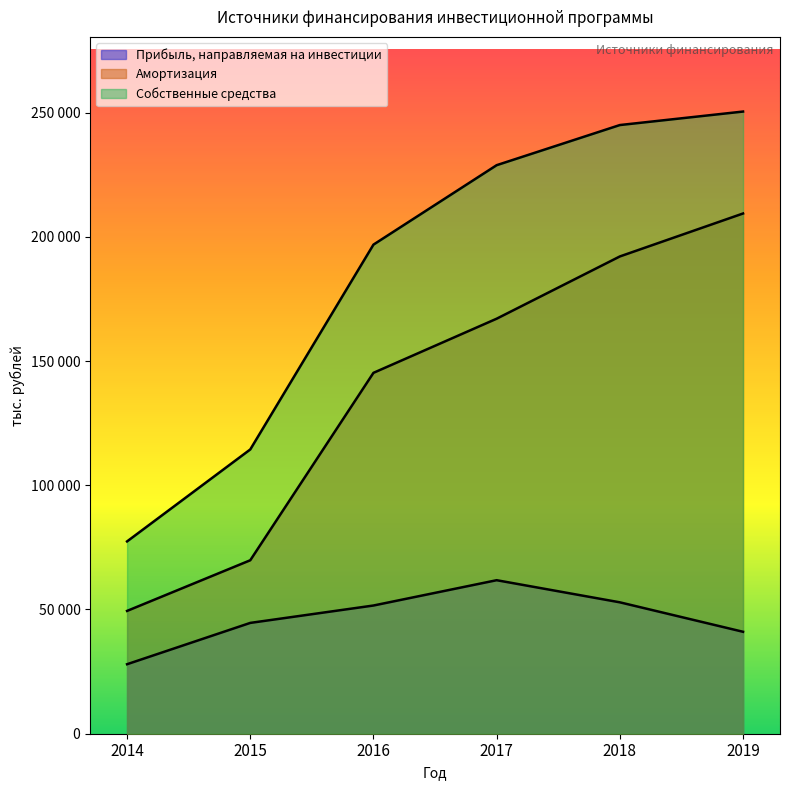

Read the Амортизация value at 2016.

145247.0